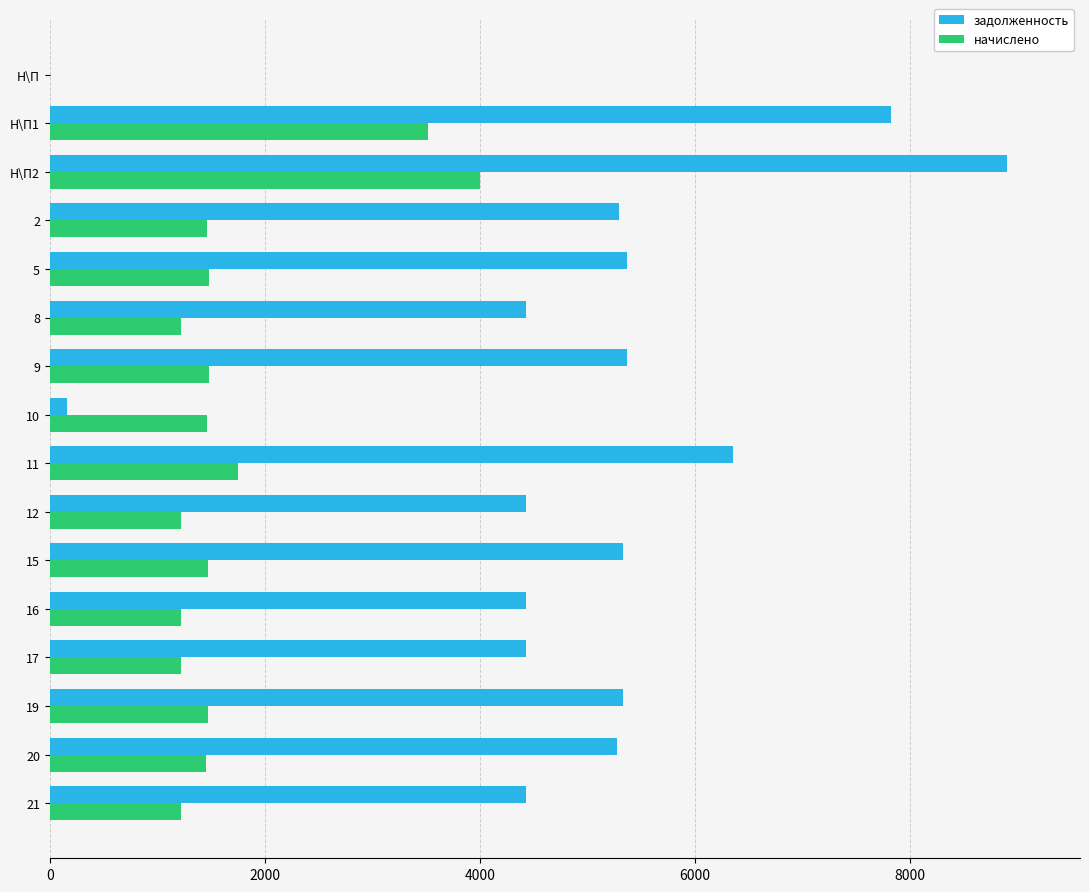

The задолженность series shows 2639.0 at 12. True or false?

False